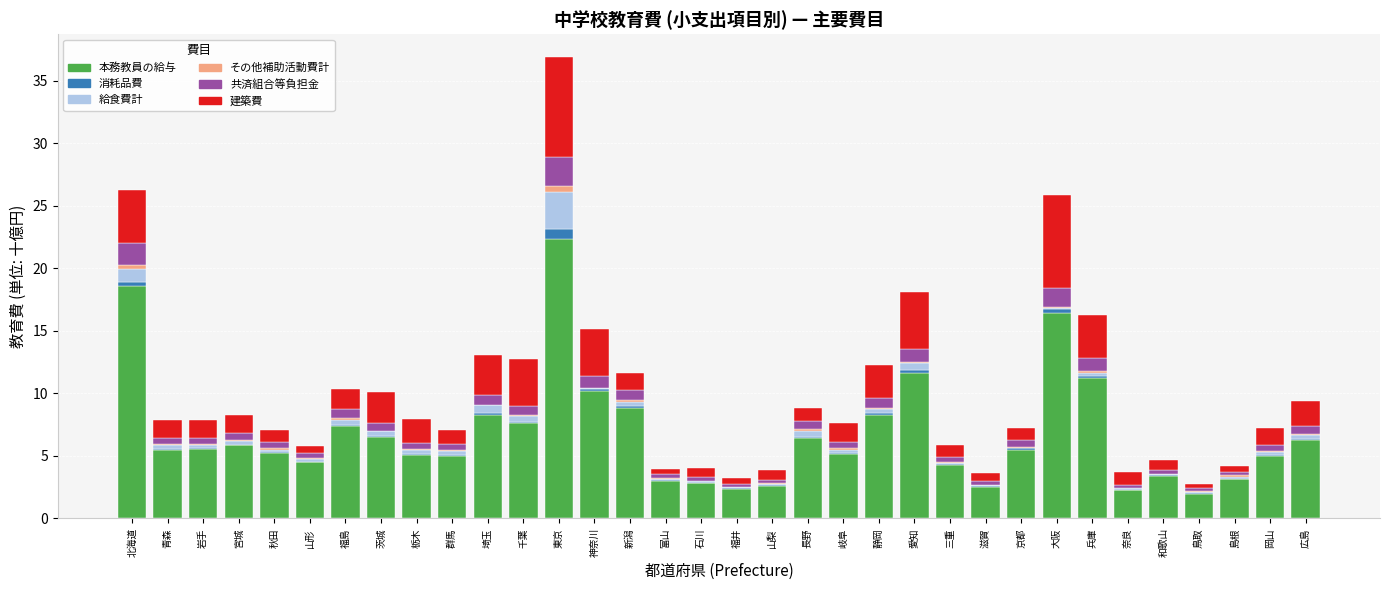

What is the highest value of the 本務教員の給与 series?

22.4